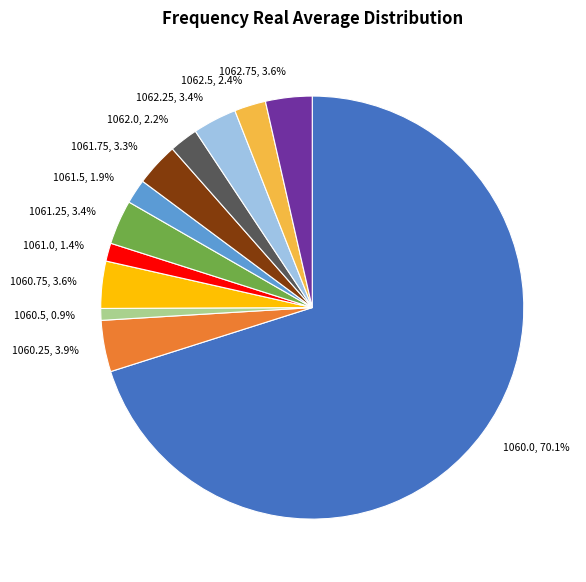

To the nearest percent, what percentage of the pie is 1061.0?

1%